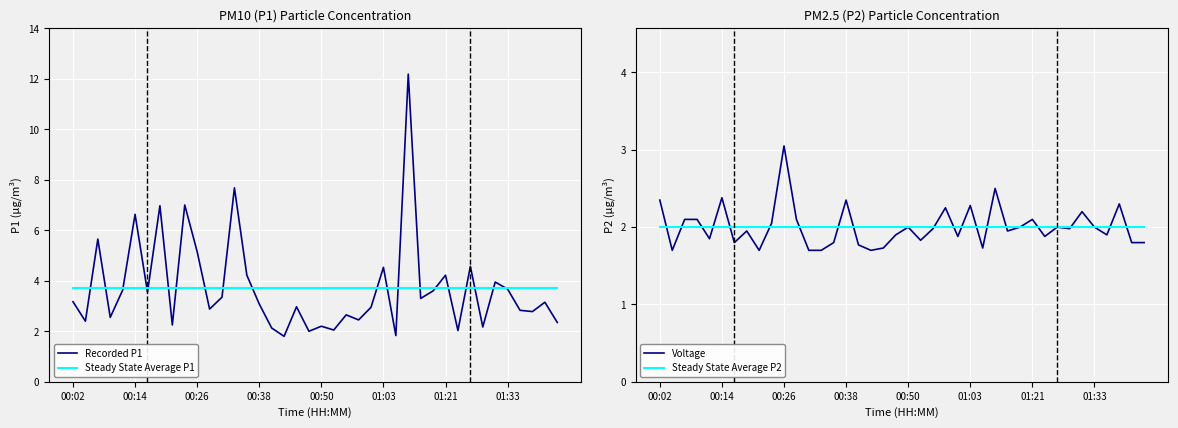

True or false: Recorded P1 and Steady State Average P1 intersect in this chart.

True